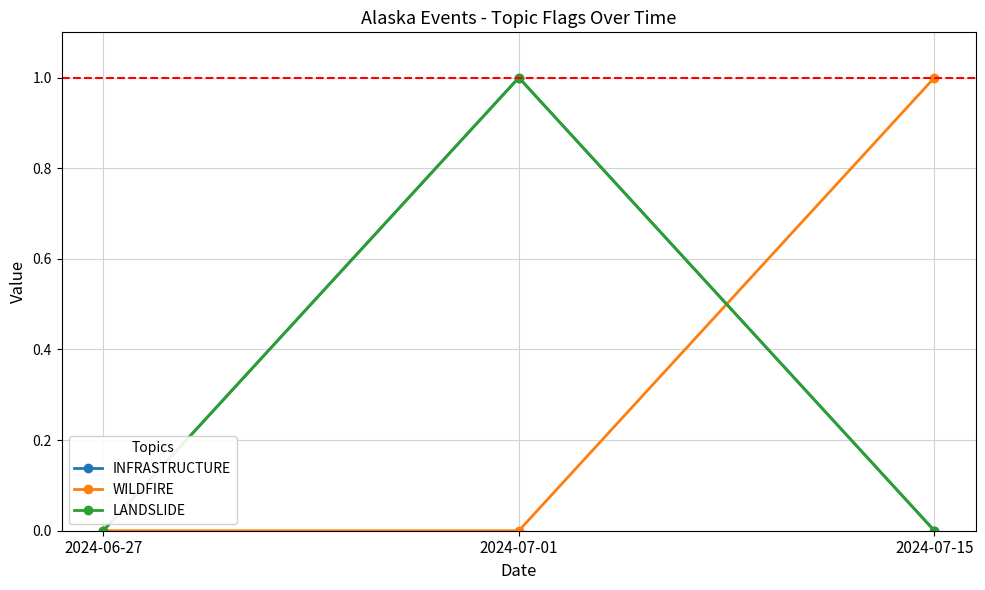

Does the chart have visible grid lines?

Yes